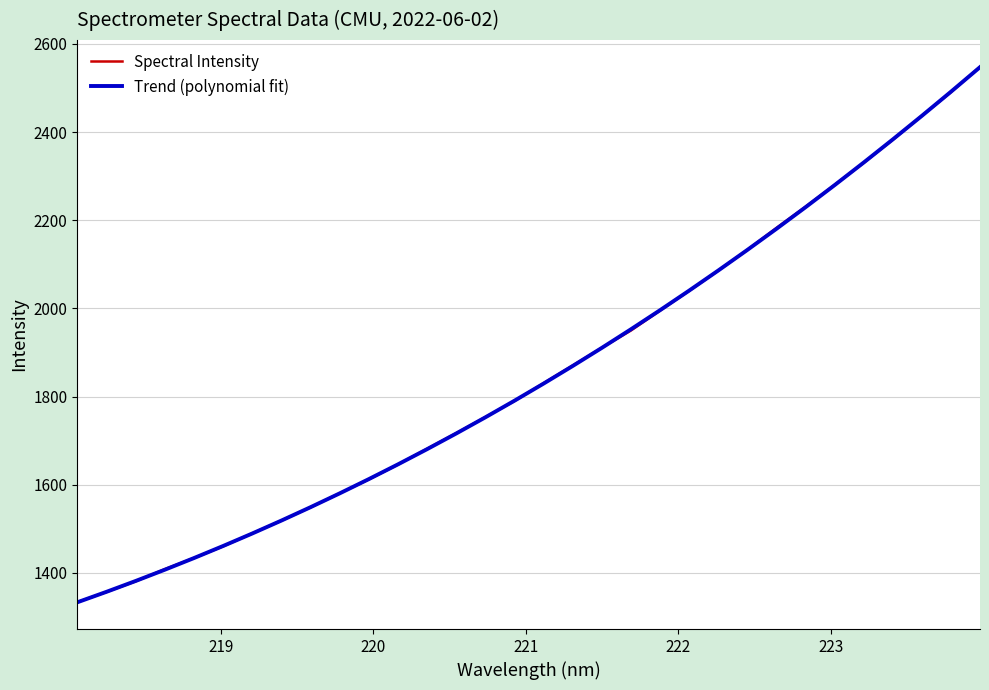

What is the lowest value of the Trend (polynomial fit) series?

1333.6